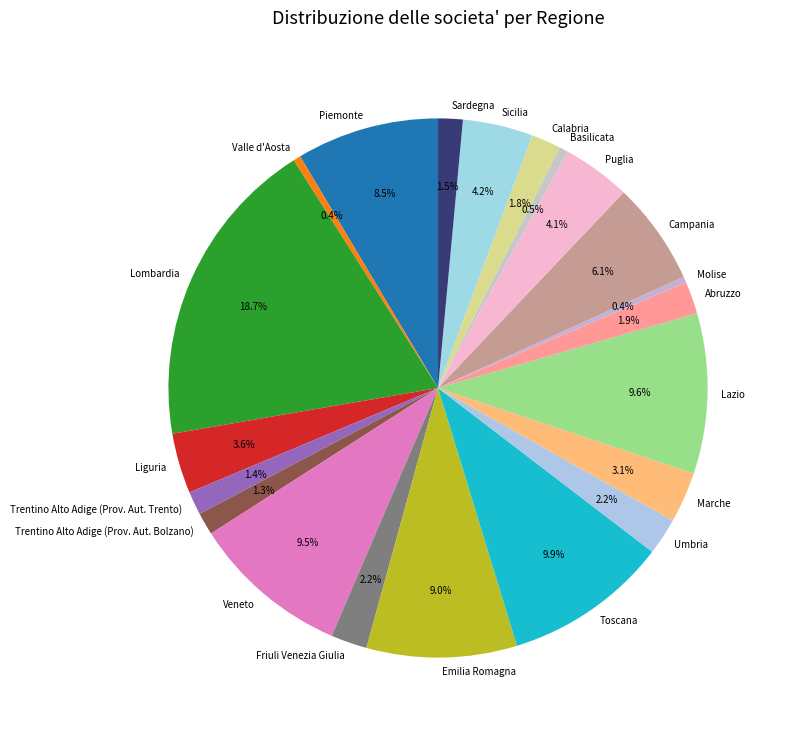

What is the largest slice in the pie chart?

Lombardia